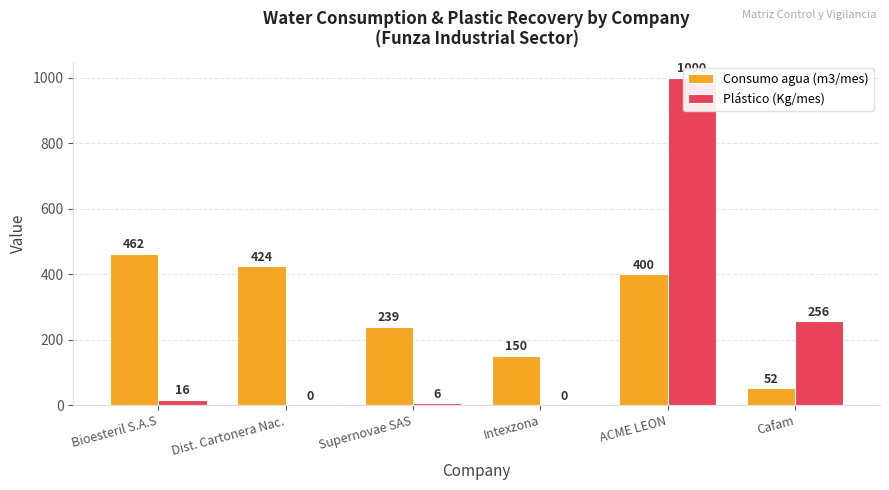

What are all the series names shown in the legend?

Consumo agua (m3/mes), Plástico (Kg/mes)